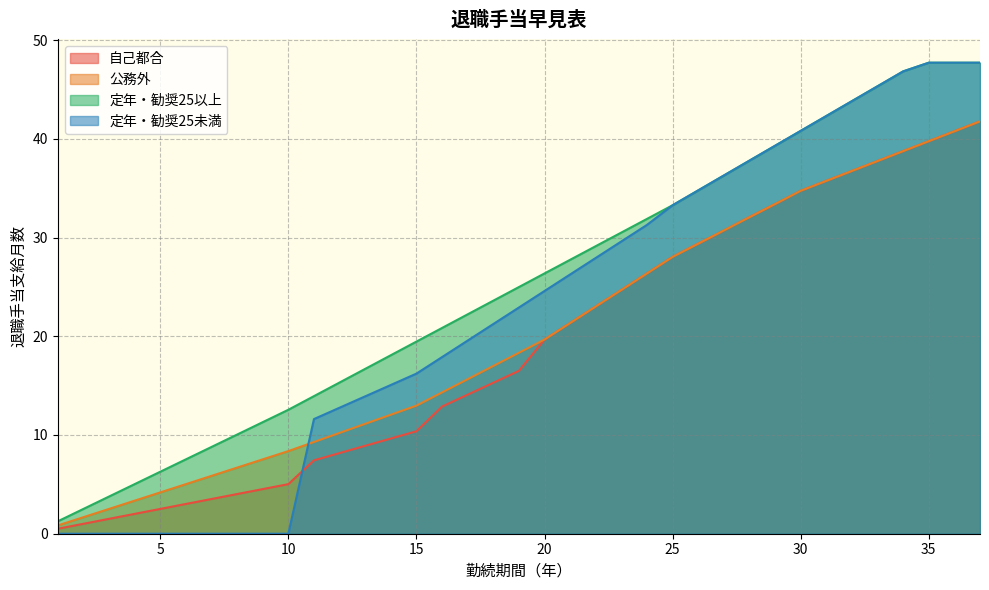

True or false: 定年・勧奨25未満 and 定年・勧奨25以上 intersect in this chart.

False